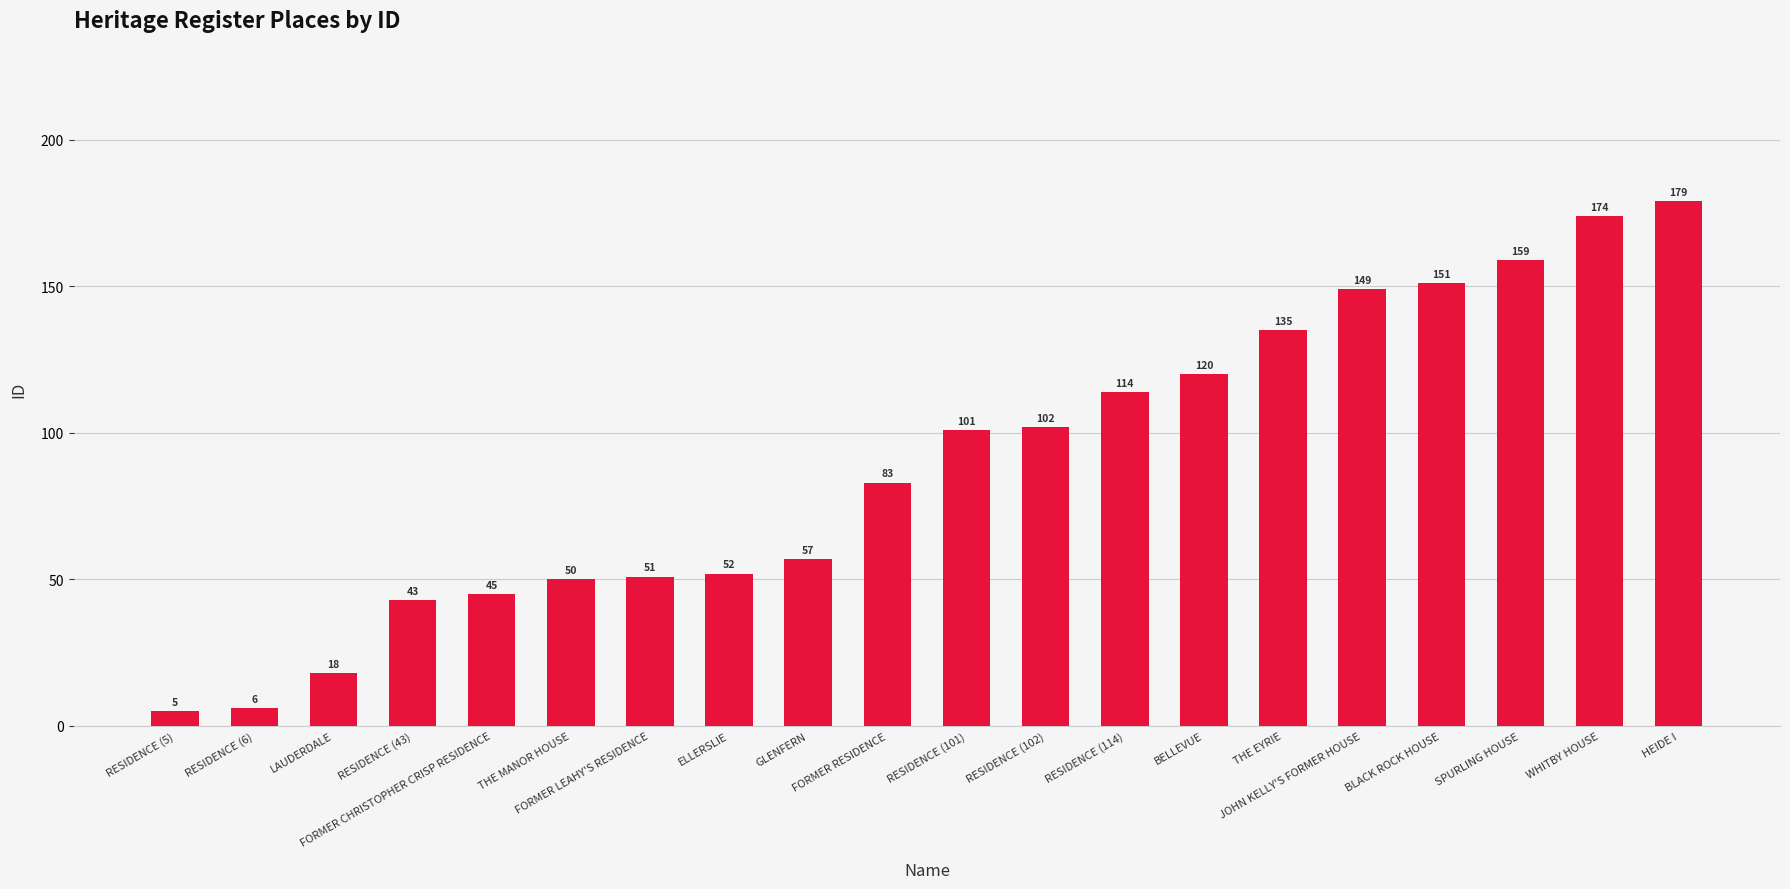

The chart shows a value of 83 at JOHN KELLY'S FORMER HOUSE. True or false?

False